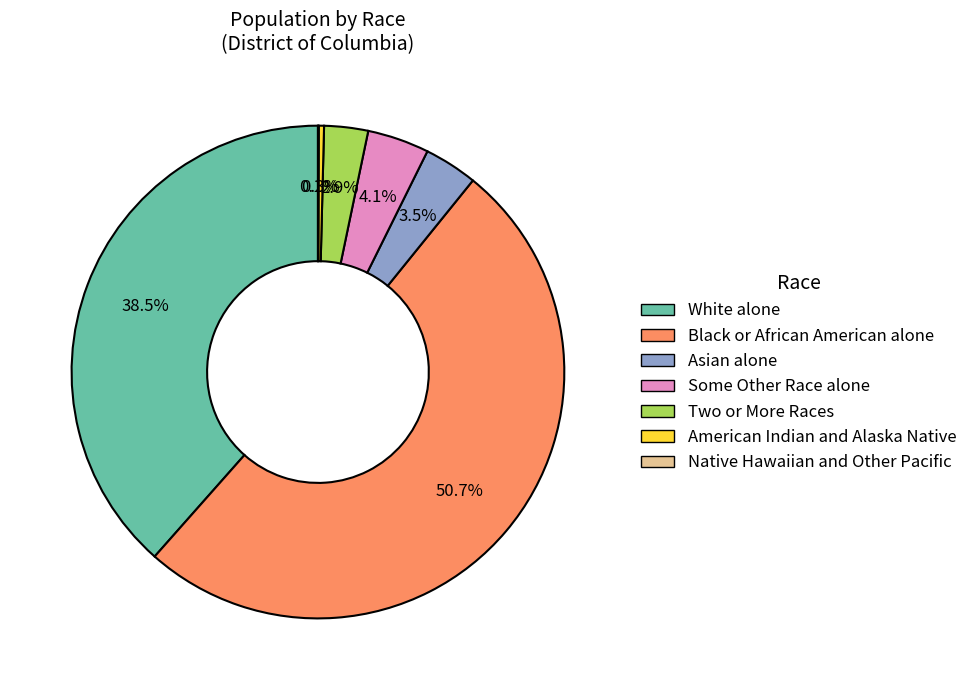

To the nearest percent, what is the combined percentage of Black or African American alone and Asian alone?

54%